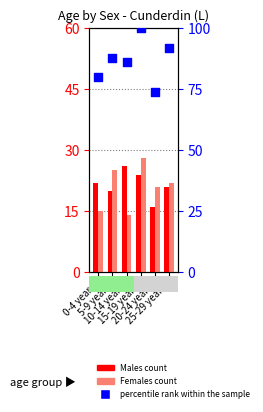

Which series reaches the maximum Y coordinate?

percentile rank within the sample